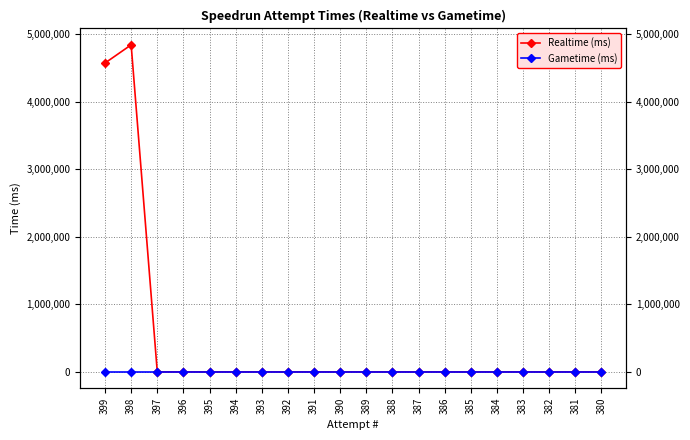

Is this an area chart (filled region under the line)?

No